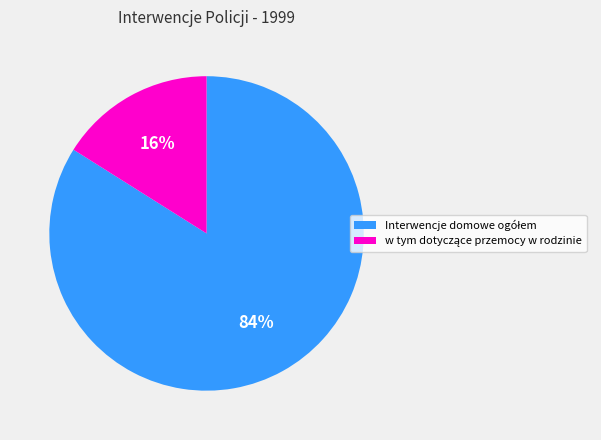

Is there a majority slice in this chart?

Yes